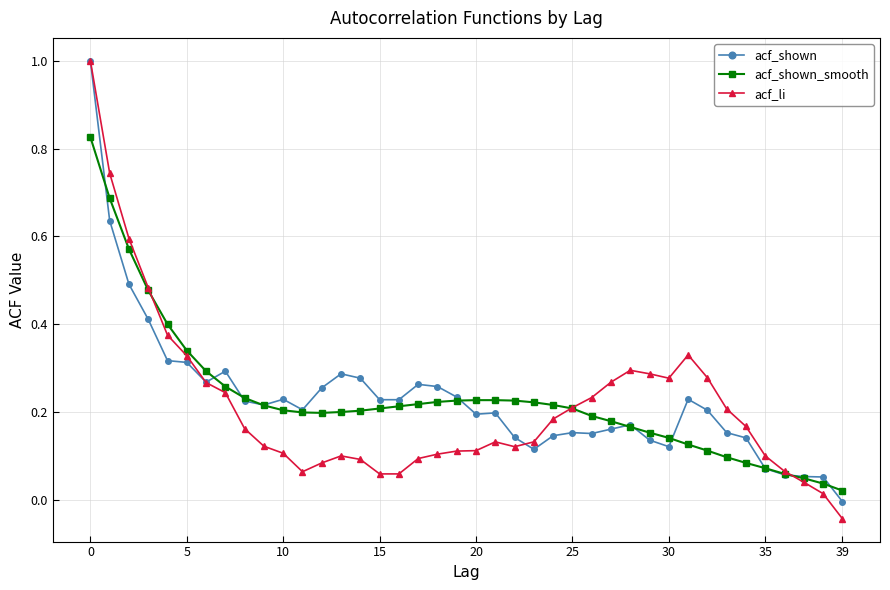

What is the greatest value displayed?

1.0